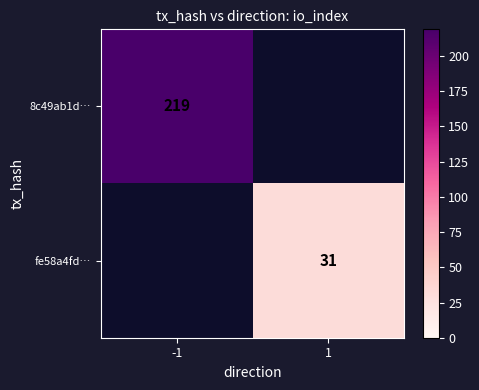

Is it true that fe58a4fd… equals 31 at 1?

True